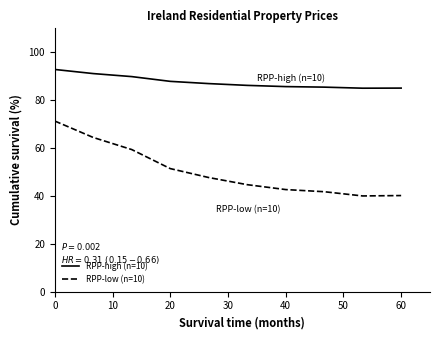

What are all the series names shown in the legend?

RPP-high (n=10), RPP-low (n=10)